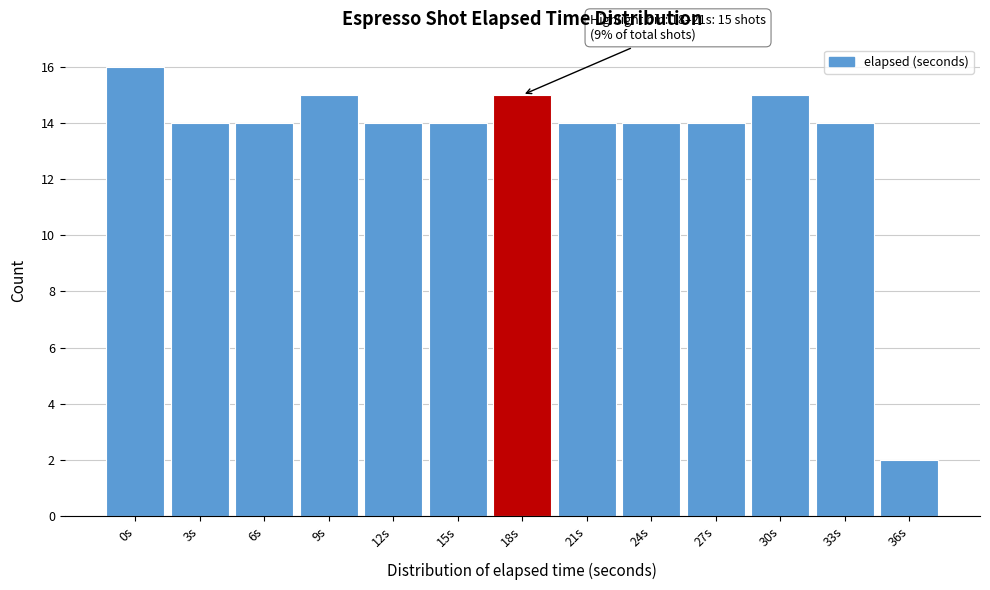

Reading left to right, what are all the values shown in this chart?

0s=16	3s=14	6s=14	9s=15	12s=14	15s=14	18s=15	21s=14	24s=14	27s=14	30s=15	33s=14	36s=2